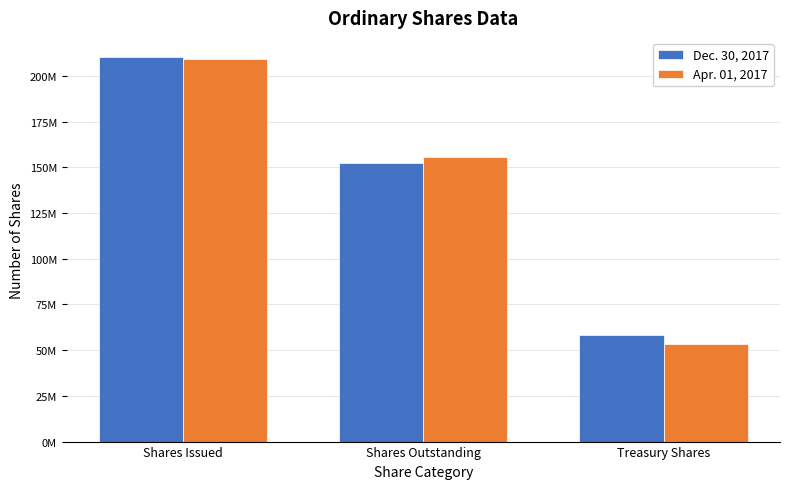

Are the bars grouped side by side (vs. stacked)?

Yes